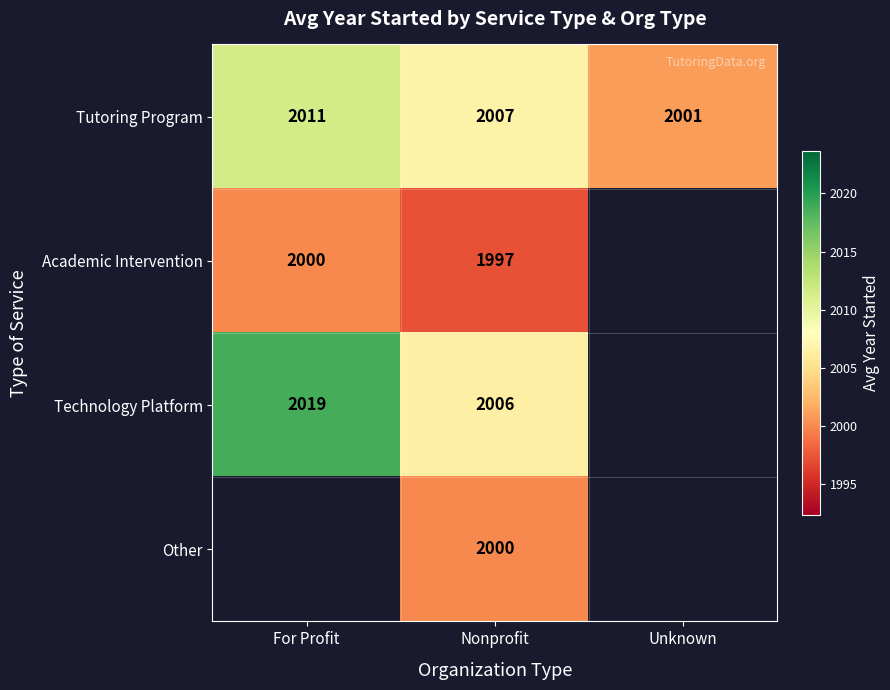

At which category does the chart reach its minimum across all series?

Nonprofit